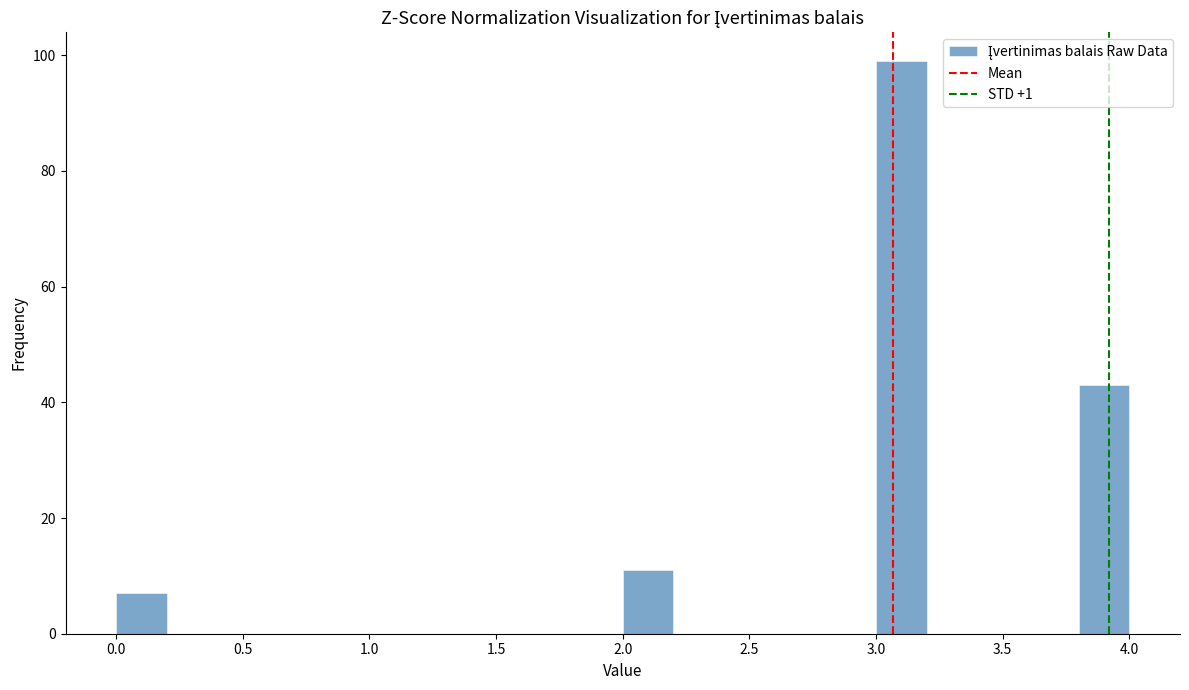

Reading left to right, list every bar in this chart as the range it spans on the x-axis followed by its height. The values are not printed on the chart, so give them approximately, as read against the axis.

0.0 to 0.2: 8
0.2 to 0.4: 0
0.4 to 0.6: 0
0.6 to 0.8: 0
0.8 to 1.0: 0
1.0 to 1.2: 0
1.2 to 1.4: 0
1.4 to 1.6: 0
1.6 to 1.8: 0
1.8 to 2.0: 0
2.0 to 2.2: 12
2.2 to 2.4: 0
2.4 to 2.6: 0
2.6 to 2.8: 0
2.8 to 3.0: 0
3.0 to 3.2: 100
3.2 to 3.4: 0
3.4 to 3.6: 0
3.6 to 3.8: 0
3.8 to 4.0: 44